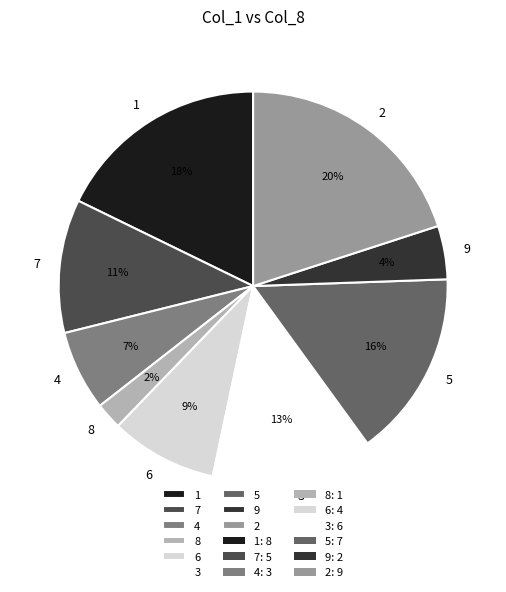

To the nearest percent, what percentage of the pie is 3?

13%